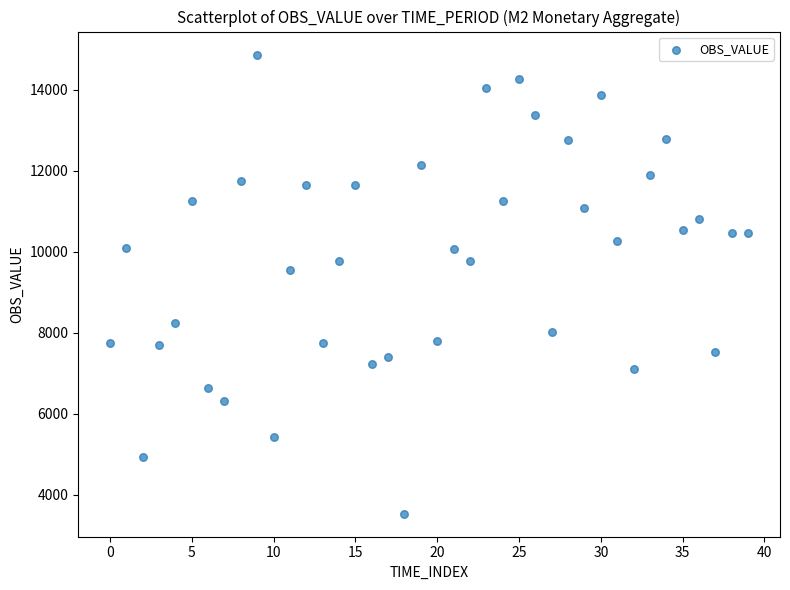

What is the range of Y values (max minus min)?

11342